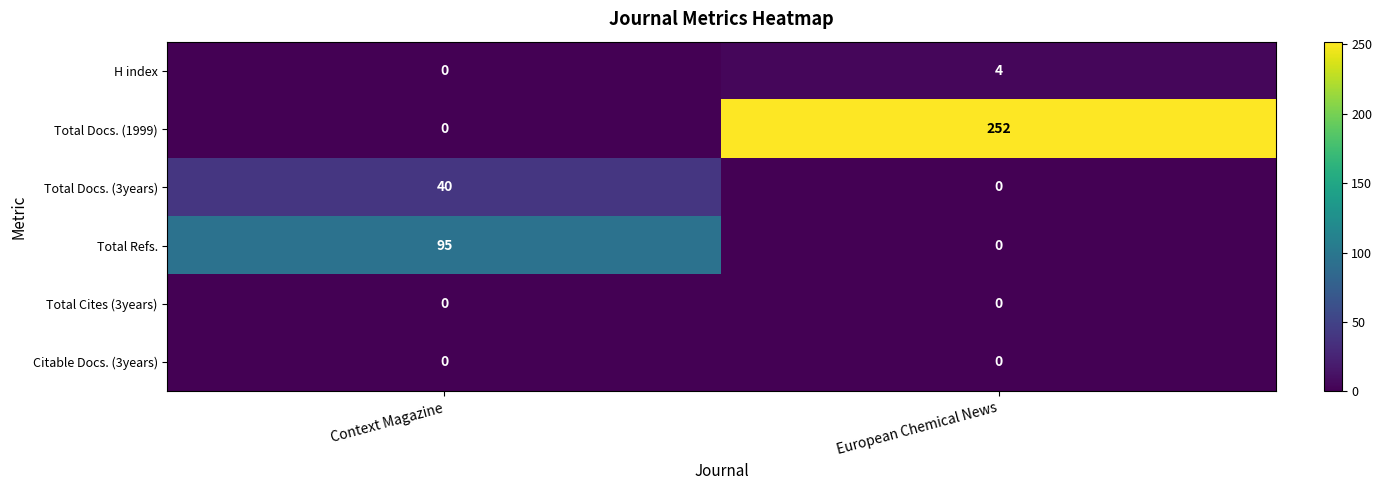

Which series has the largest total across all categories?

Total Docs. (1999)